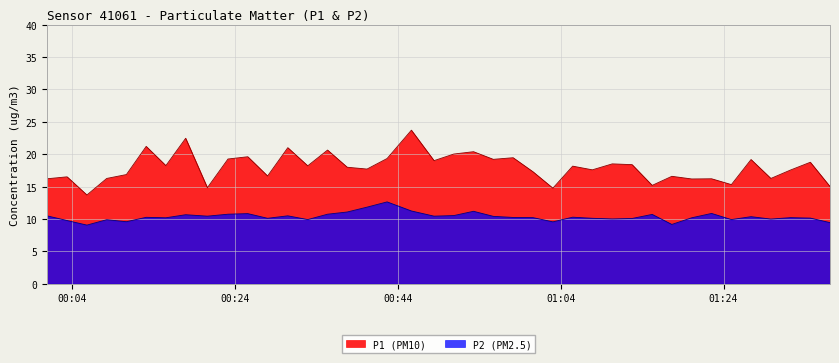

What are all the series names shown in the legend?

P1 (PM10), P2 (PM2.5)